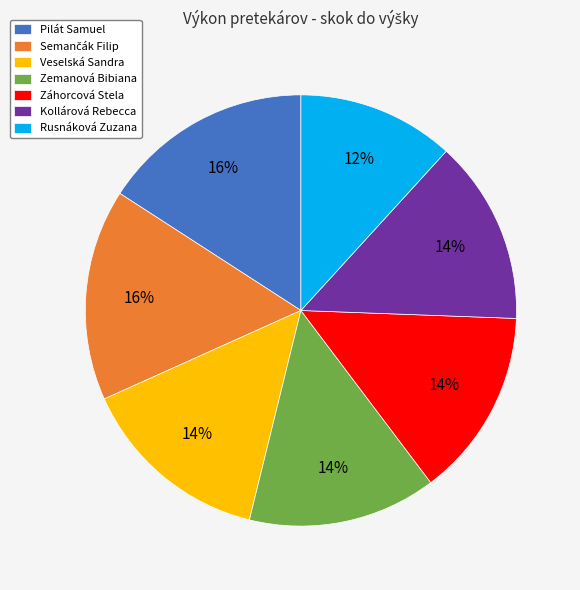

Is there a majority slice in this chart?

No